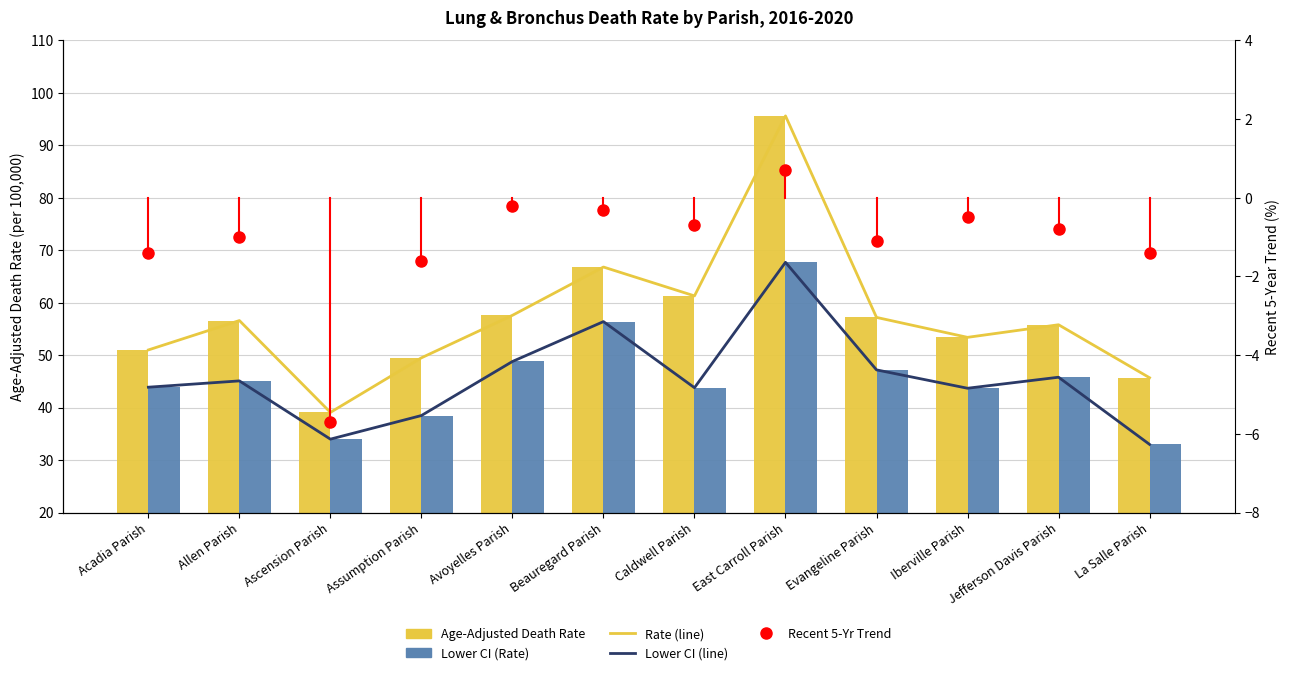

Is the value of Lower CI (Rate) at Avoyelles Parish greater than the value of Lower CI Line at Jefferson Davis Parish?

Yes